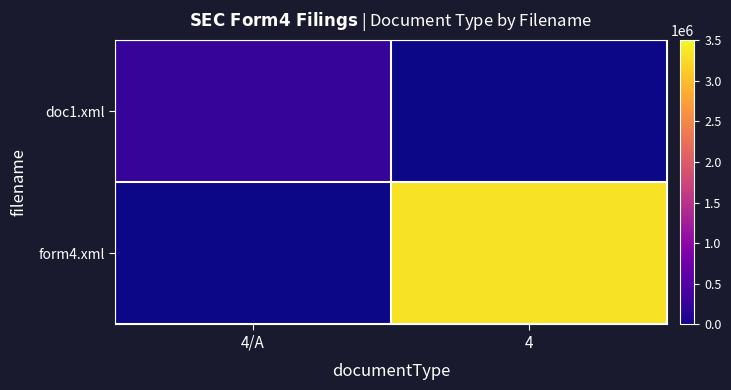

Reading left to right, what are all the values shown in this chart?

doc1.xml: 4/A=260577	4=0
form4.xml: 4/A=0	4=3311053